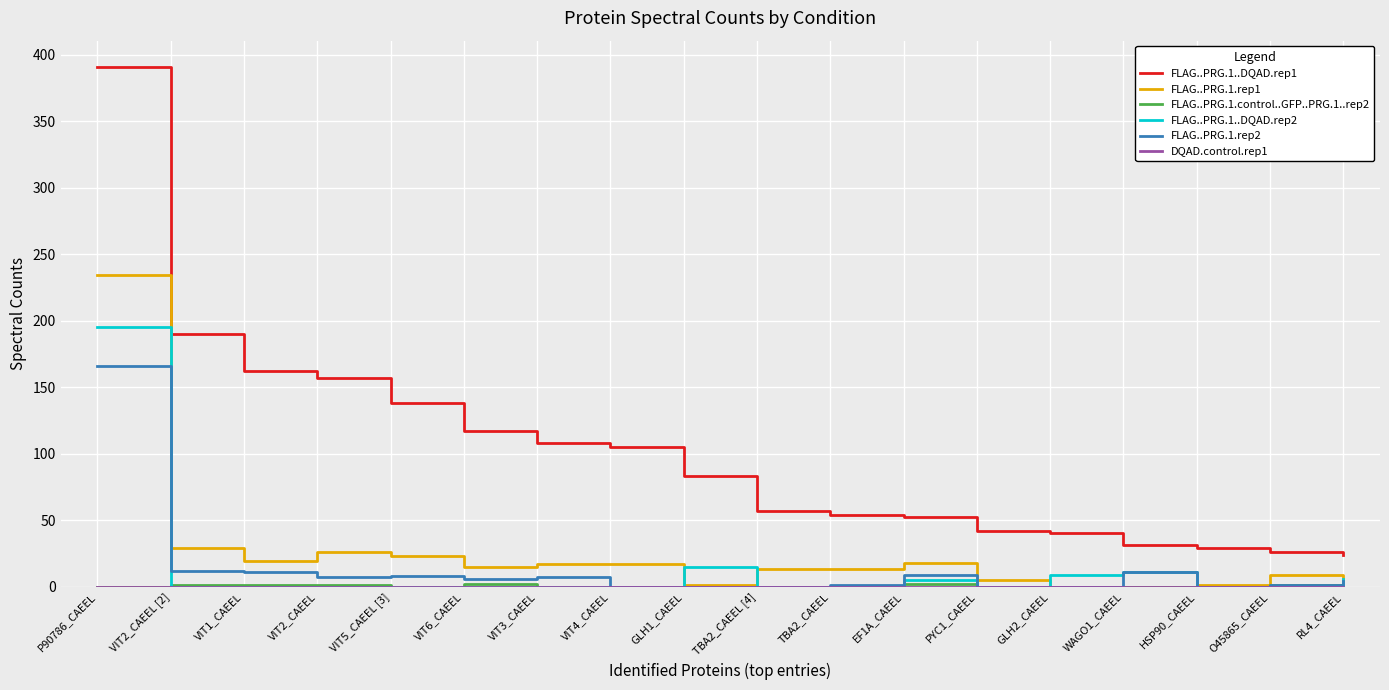

True or false: FLAG..PRG.1.rep2 and FLAG..PRG.1..DQAD.rep1 intersect in this chart.

False